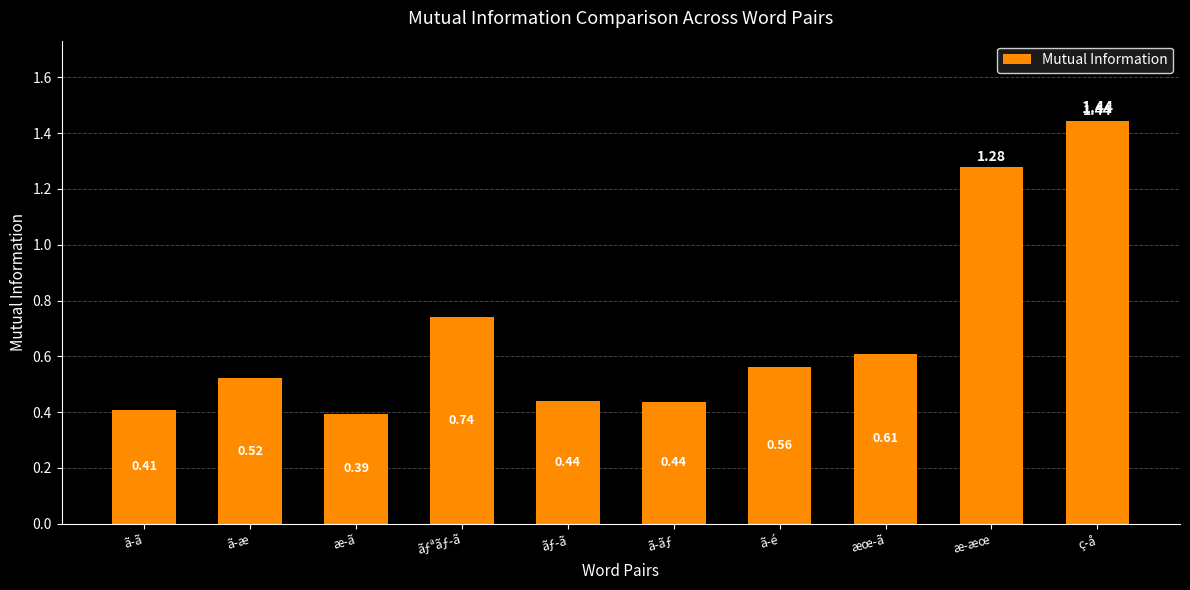

What is the sum of all values?

6.8